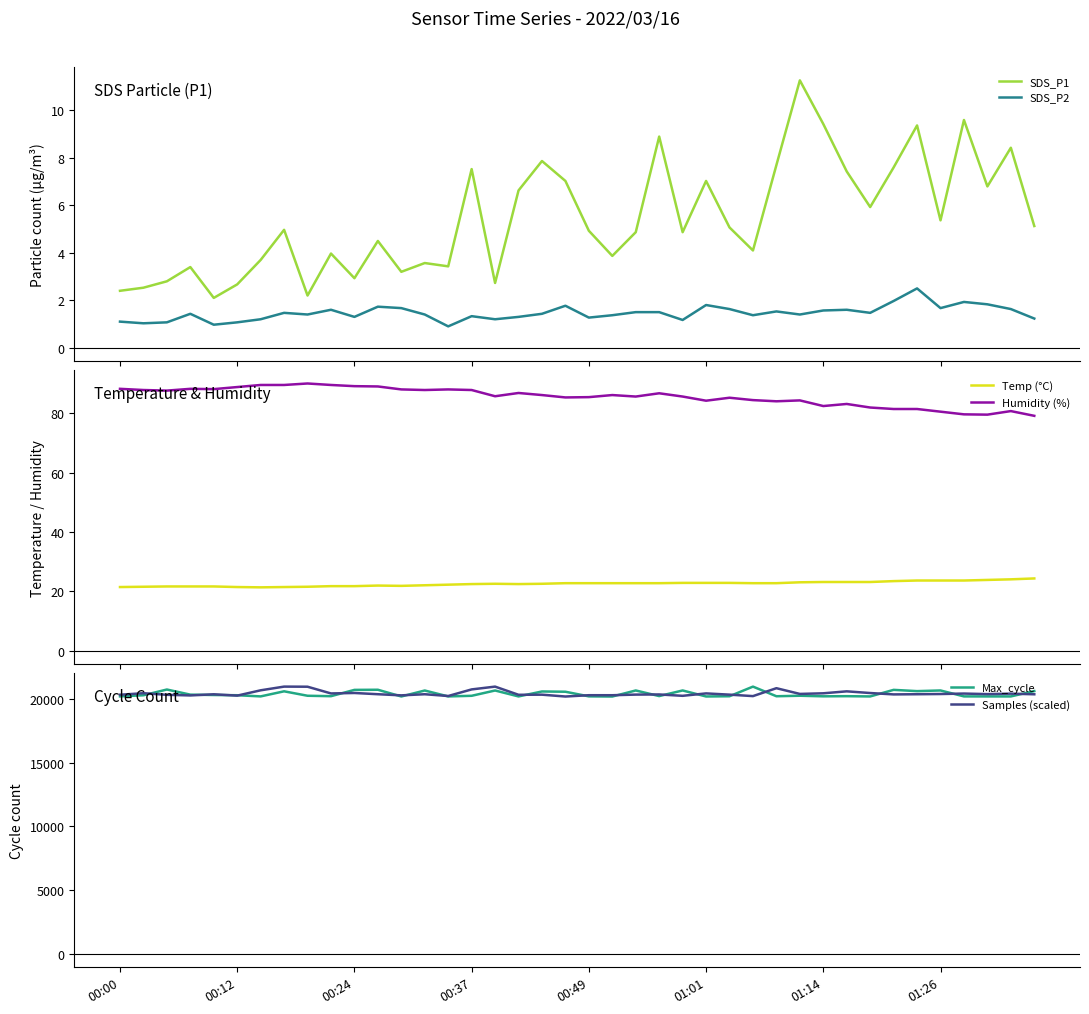

The SDS_P2 series shows 1.4 at 18. True or false?

True